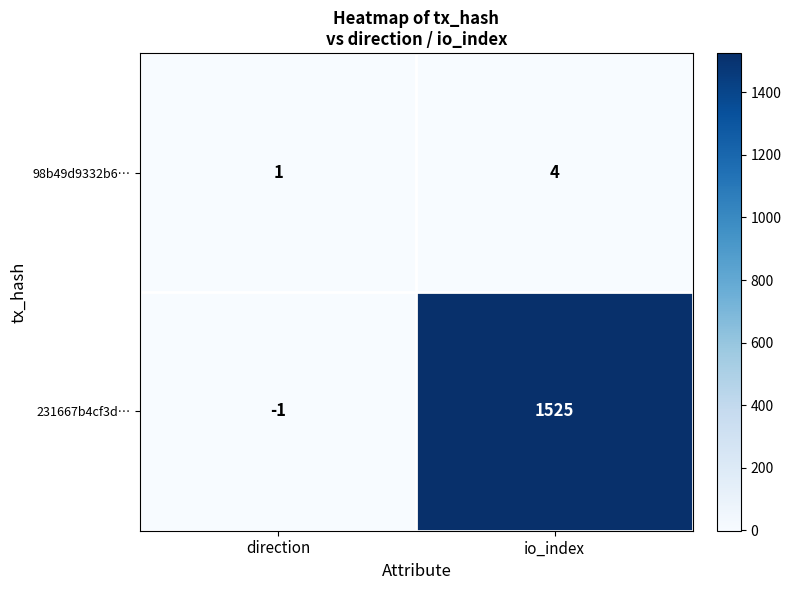

At io_index, list the series in order from largest to smallest.

231667b4cf3d…, 98b49d9332b6…